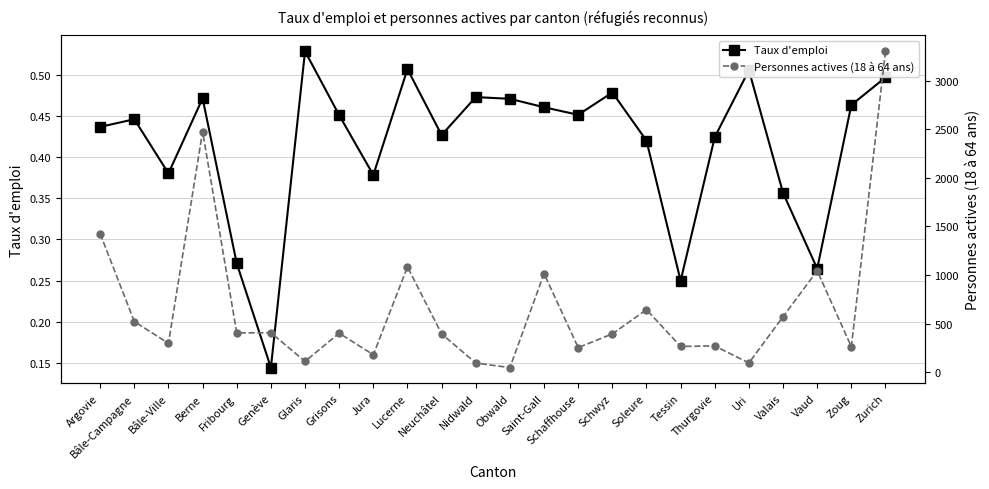

What position from the left is Genève?

6